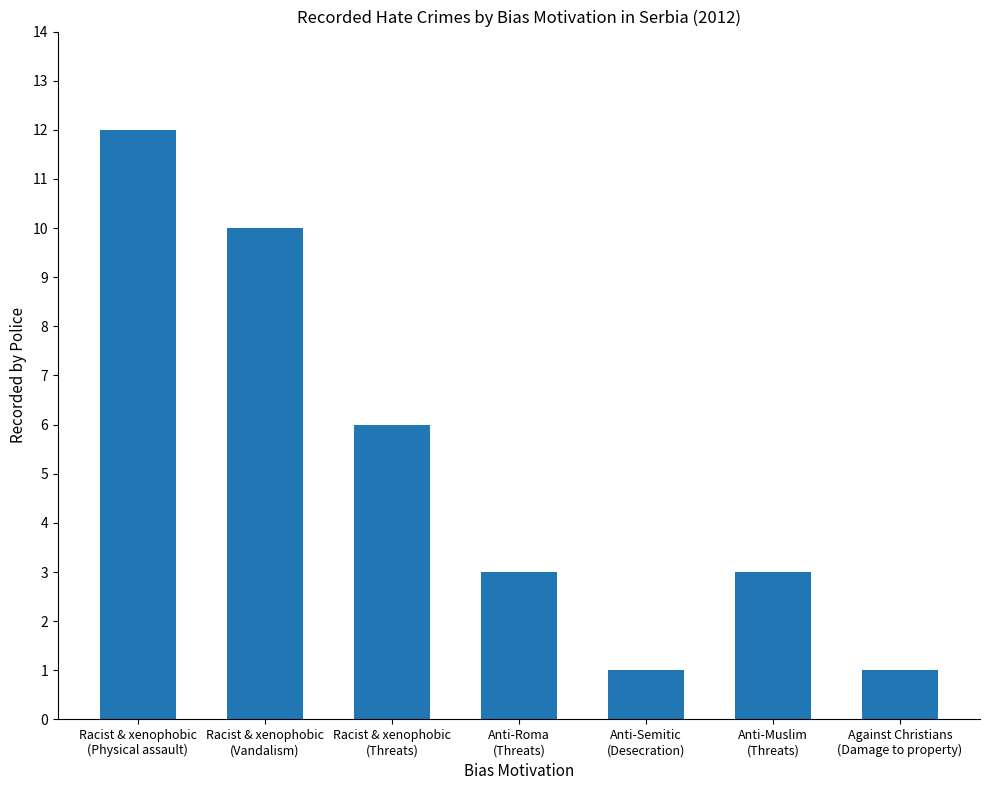

Where does the data first go above 3?

Racist & xenophobic
(Physical assault)